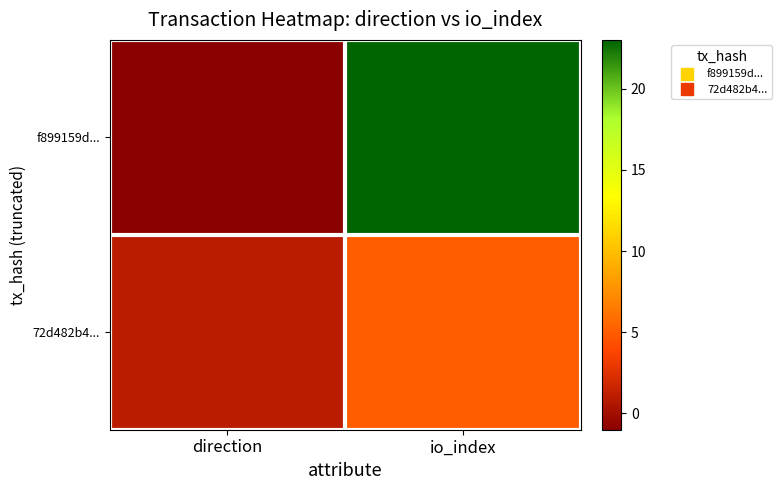

How many categories are shown in the chart?

2